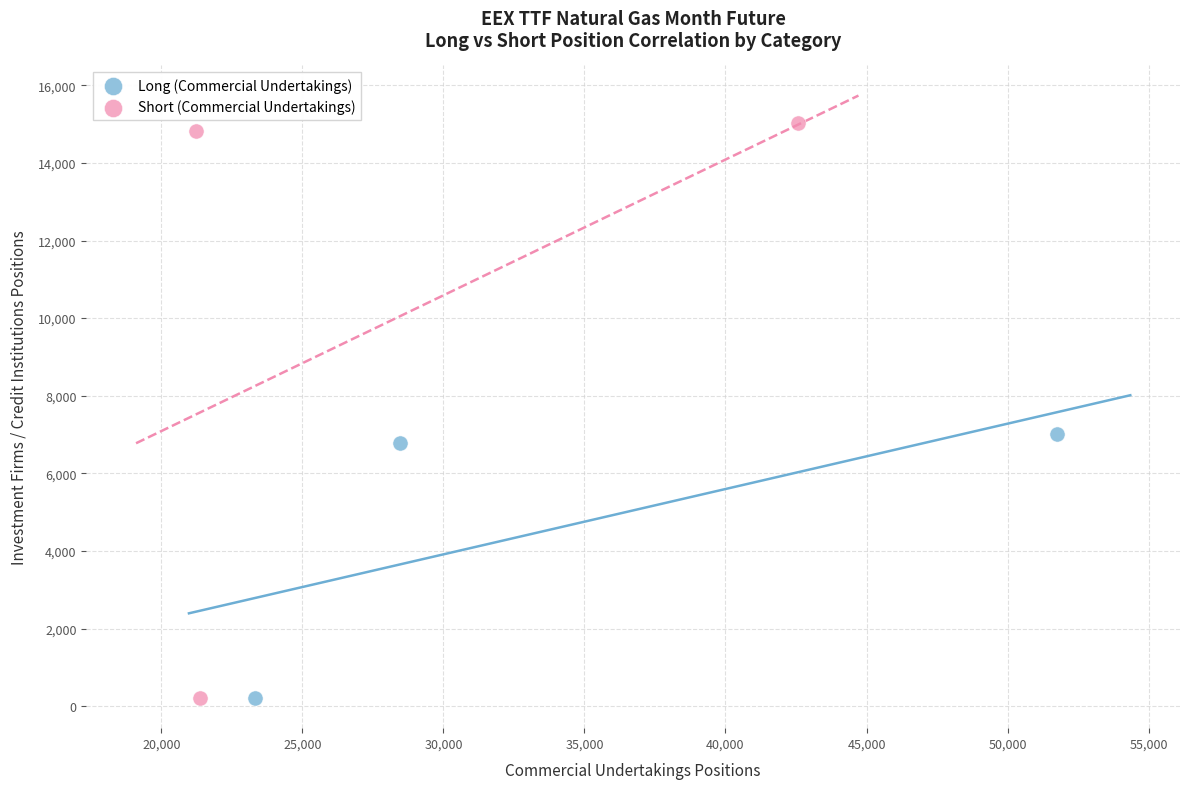

Which series contains the highest Y value?

Short (Commercial Undertakings)